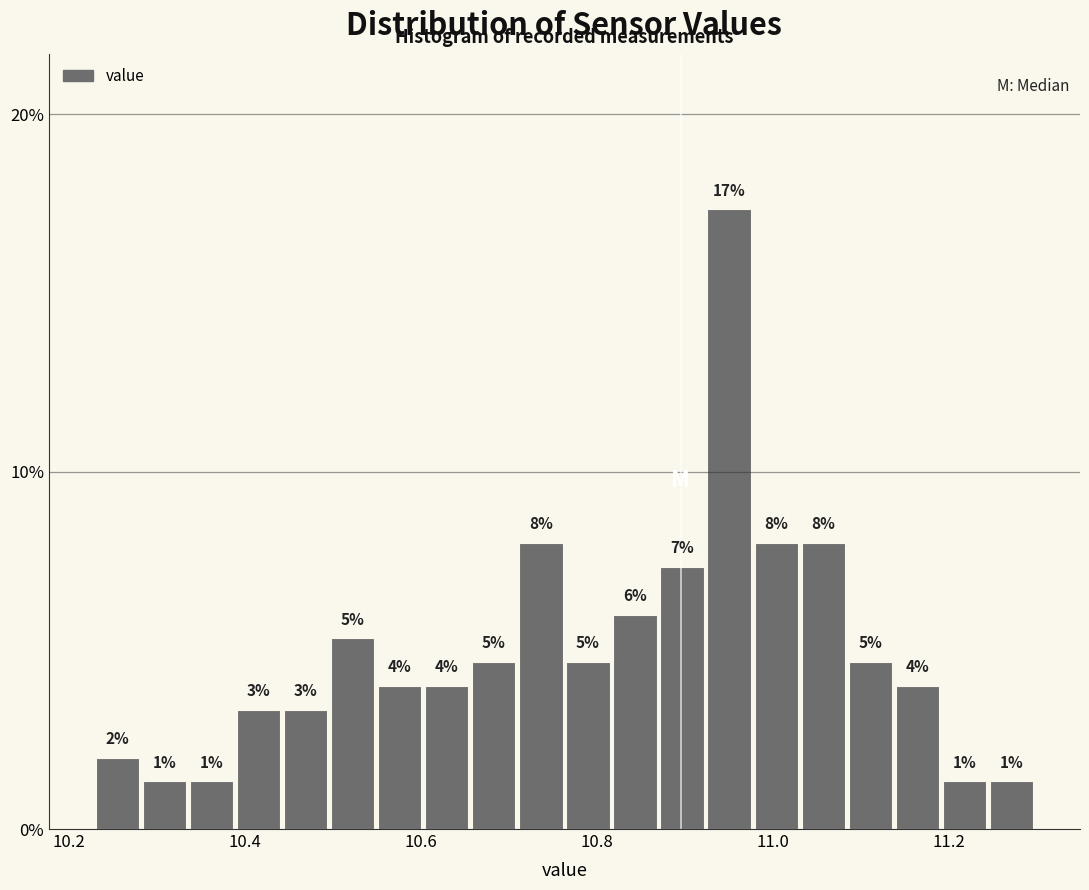

Read against the x-axis, roughly where is the centre of the tallest bar?

10.96